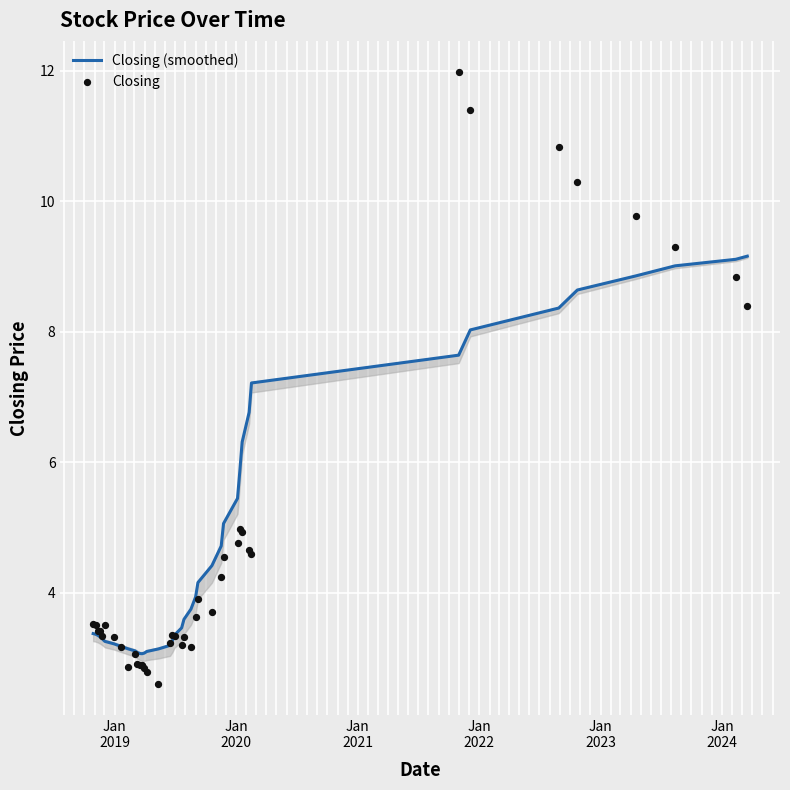

Which series has the widest spread of Y values?

Closing